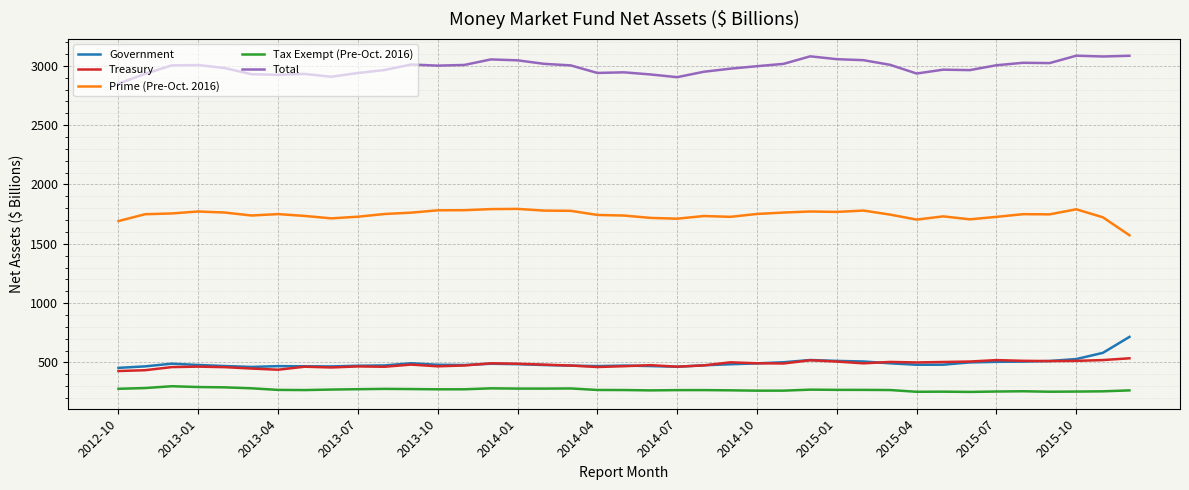

Rank the series by their maximum value, from highest to lowest.

Total, Prime (Pre-Oct. 2016), Government, Treasury, Tax Exempt (Pre-Oct. 2016)